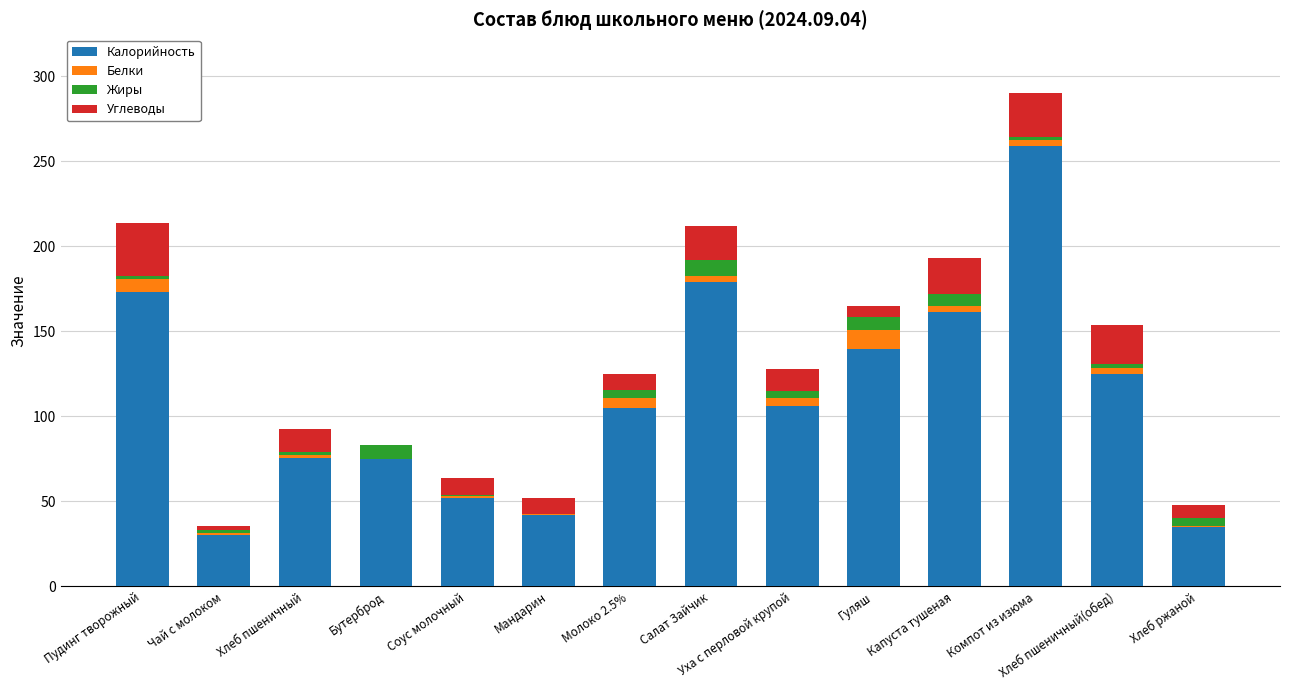

At which label is Калорийность closest to 144?

Гуляш